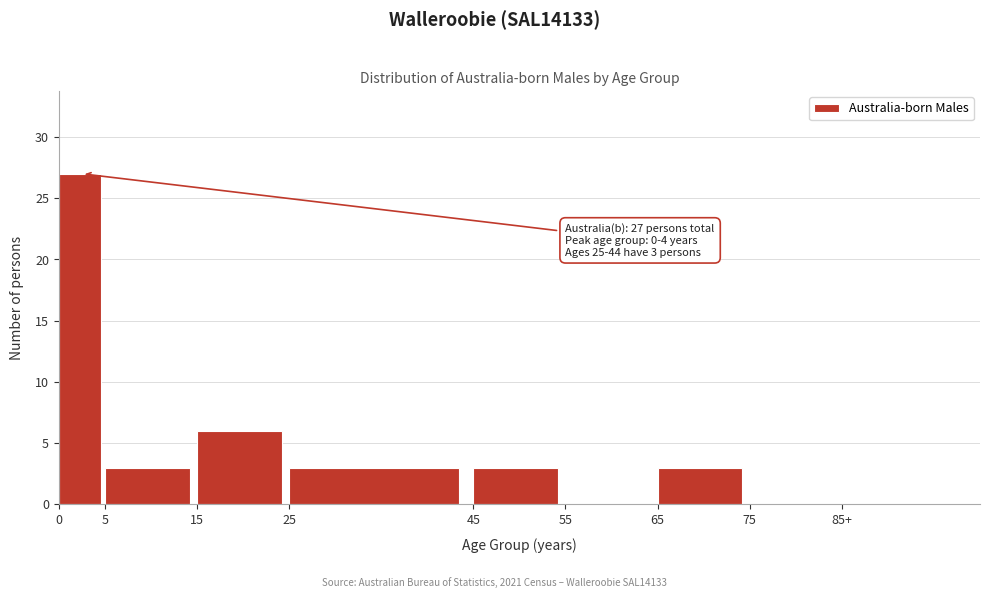

Reading left to right, transcribe all the data shown in this chart.

0=27	5=3	15=6	25=3	45=3	55=0	65=3	75=0	85+=0